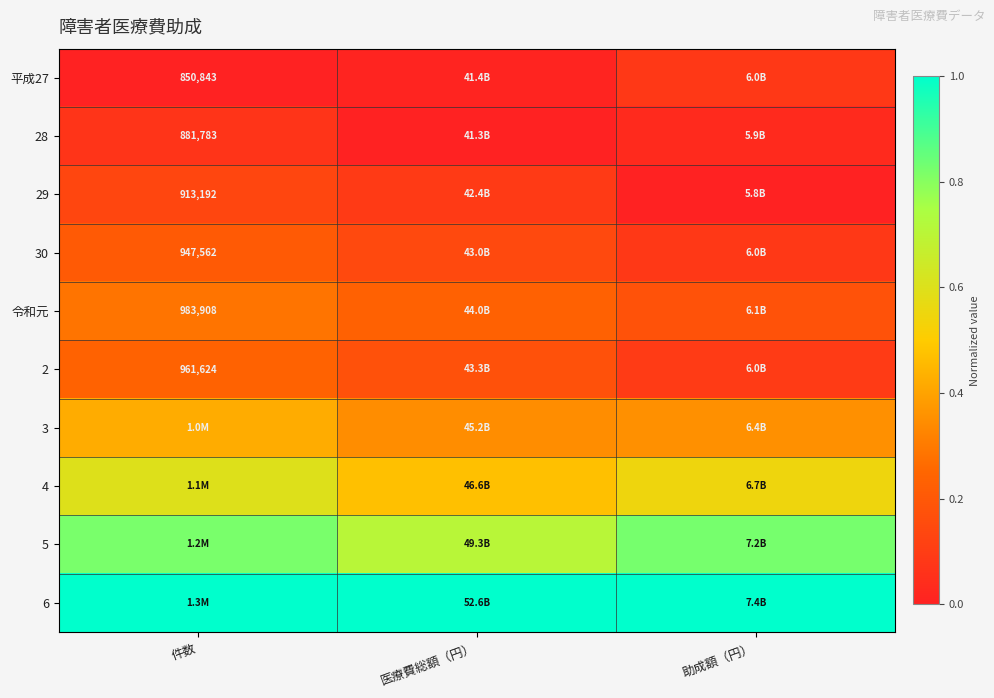

What is the greatest value displayed?

1.0